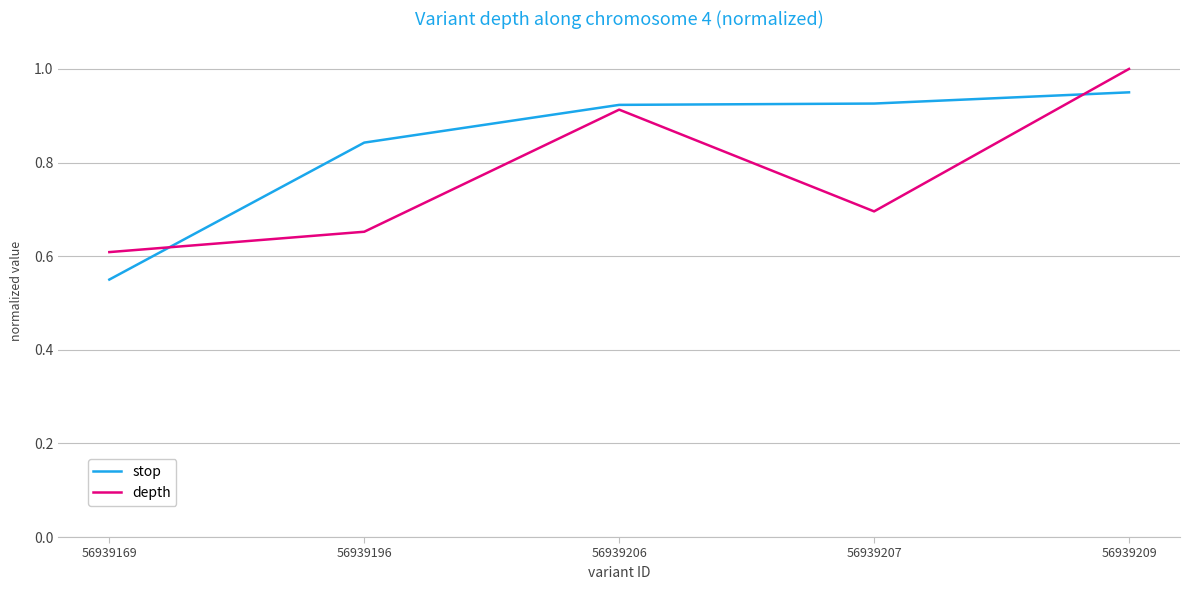

Rank the series by their maximum value, from highest to lowest.

depth, stop